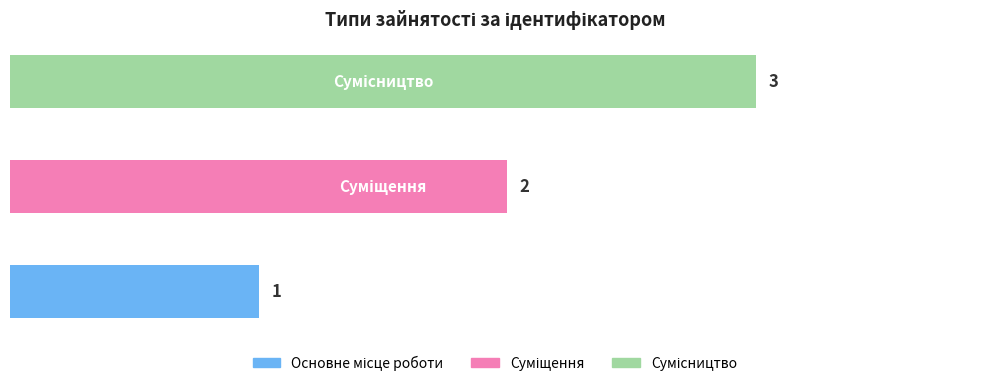

What is the sum of all values?

6